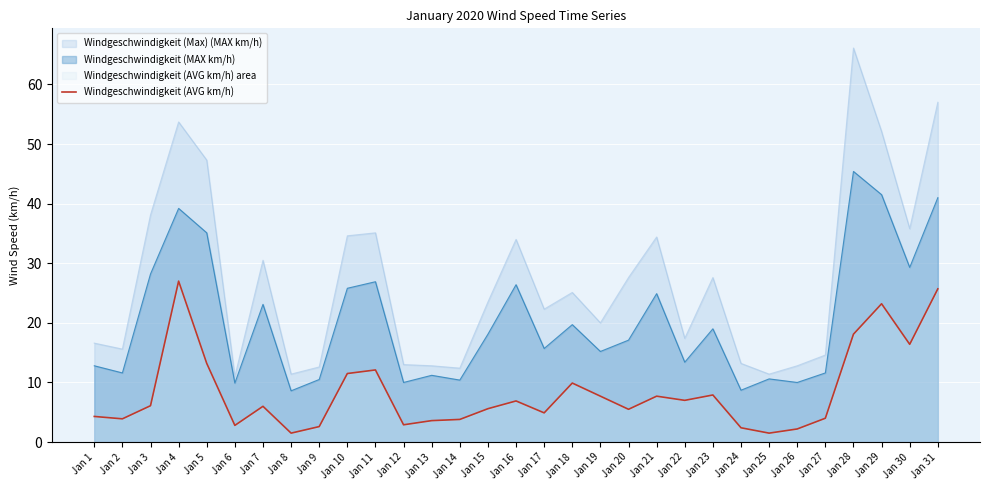

Where does the data first go above 6?

Jan 3